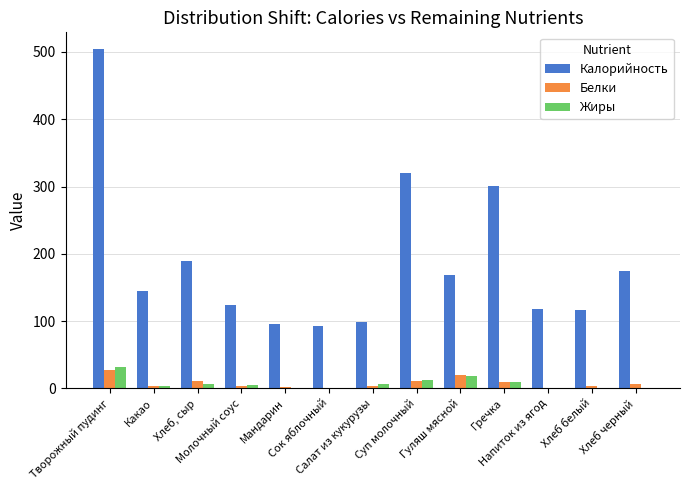

Does the chart contain stacked bars?

No